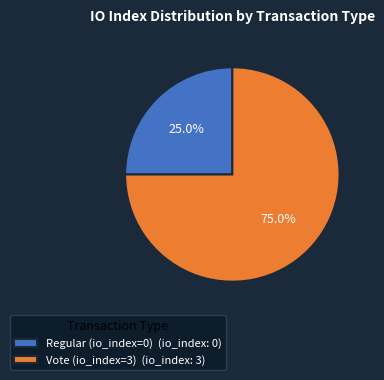

Which category has the smallest portion of the pie?

Regular (io_index=0) (io_index: 0)